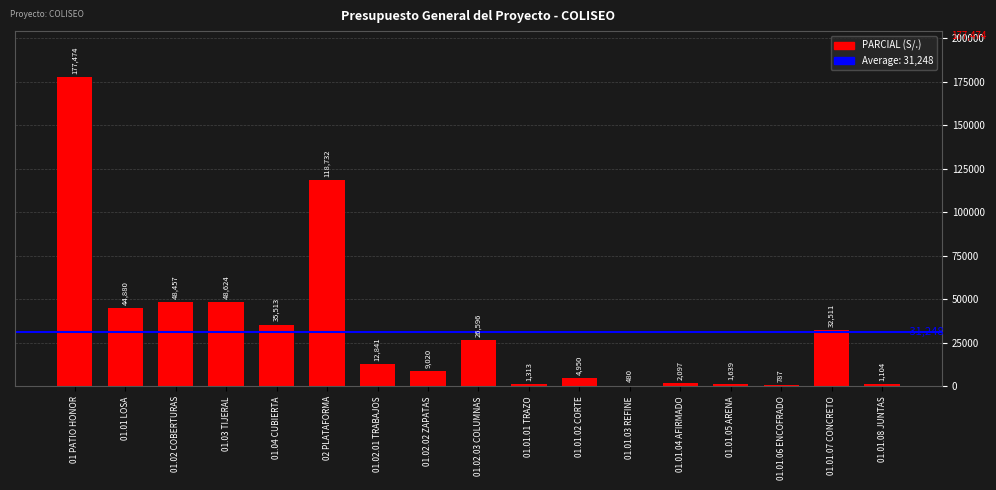

What is the maximum value shown in the chart?

177473.6